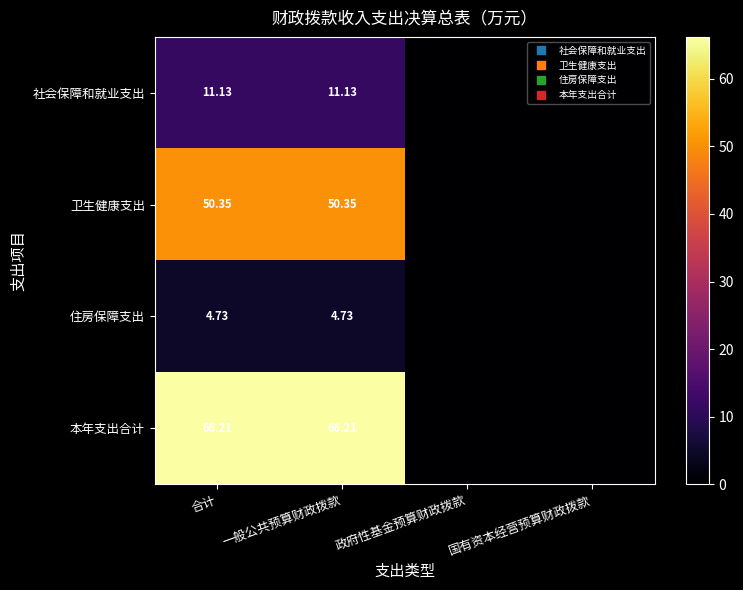

List the labels in order of 住房保障支出 value, smallest first.

政府性基金预算财政拨款, 国有资本经营预算财政拨款, 合计, 一般公共预算财政拨款